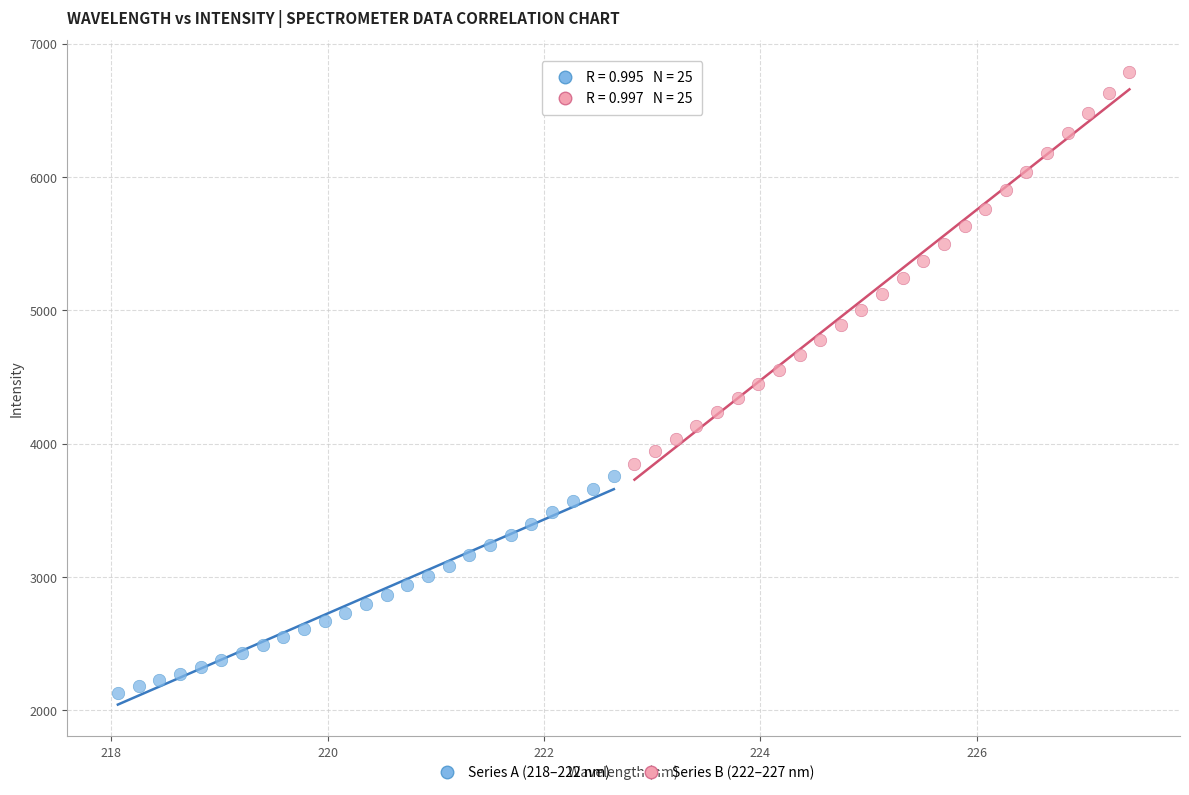

Which series has the widest spread of Y values?

Series B (222–227 nm)